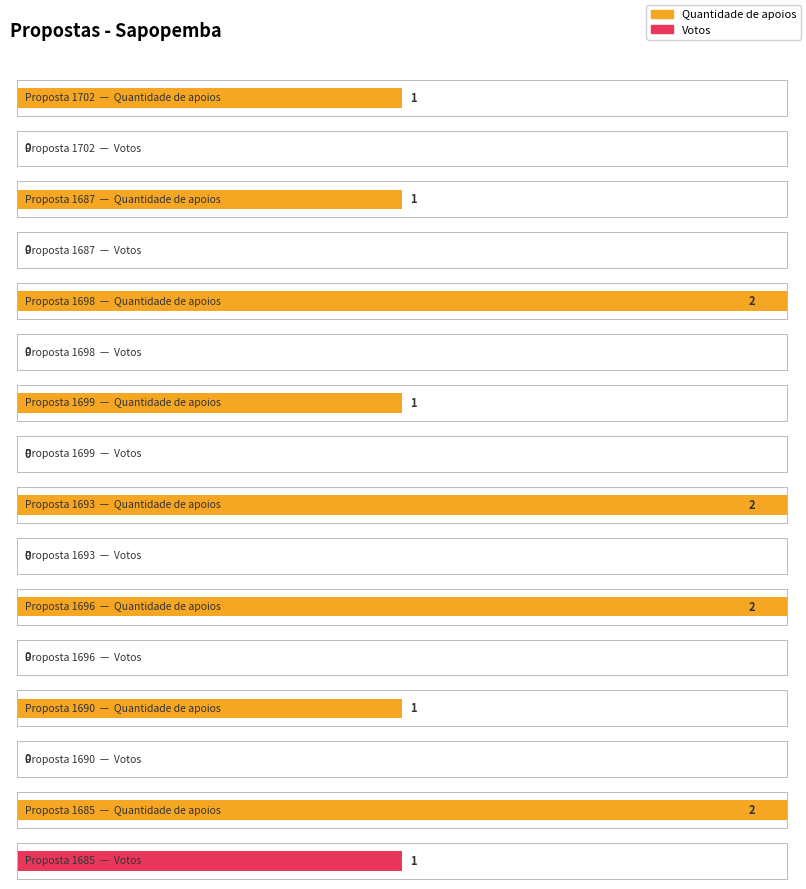

Which series changed the most between 1699 and 1696?

Quantidade de apoios